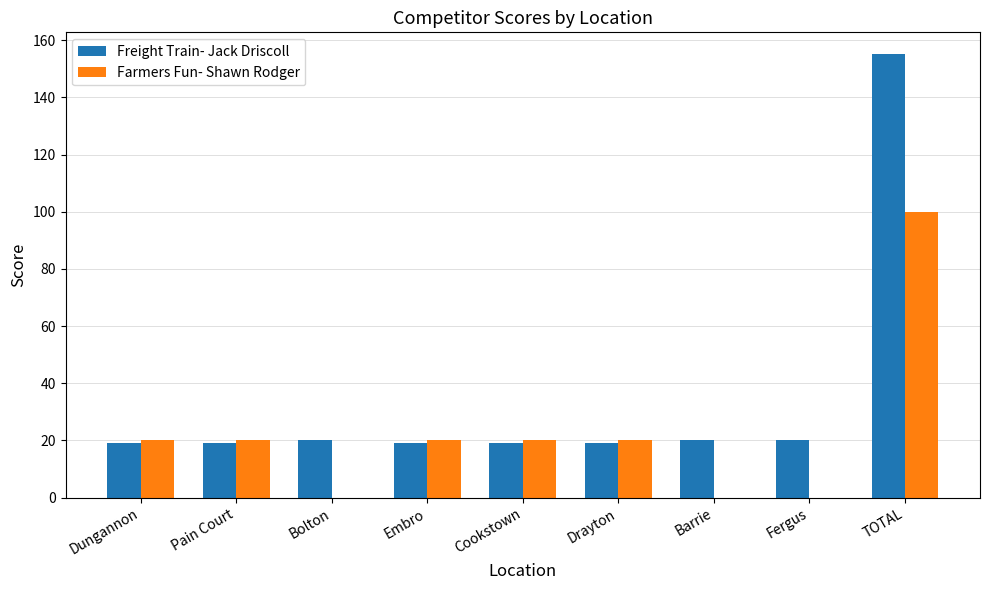

What is the total value across all series at Bolton?

20